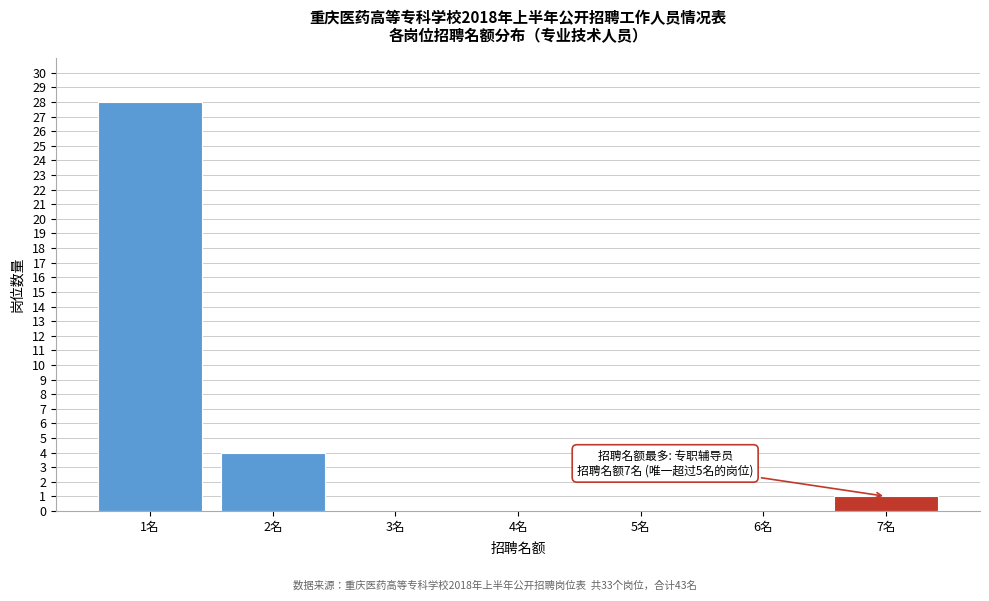

Over which range of the x-axis is the bar tallest?

0.5 to 1.5